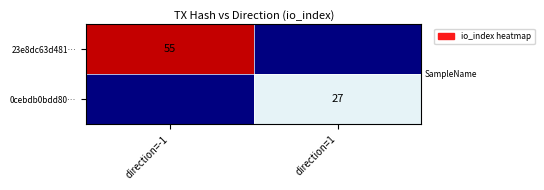

Which has a higher value, direction=1 or direction=-1?

direction=-1